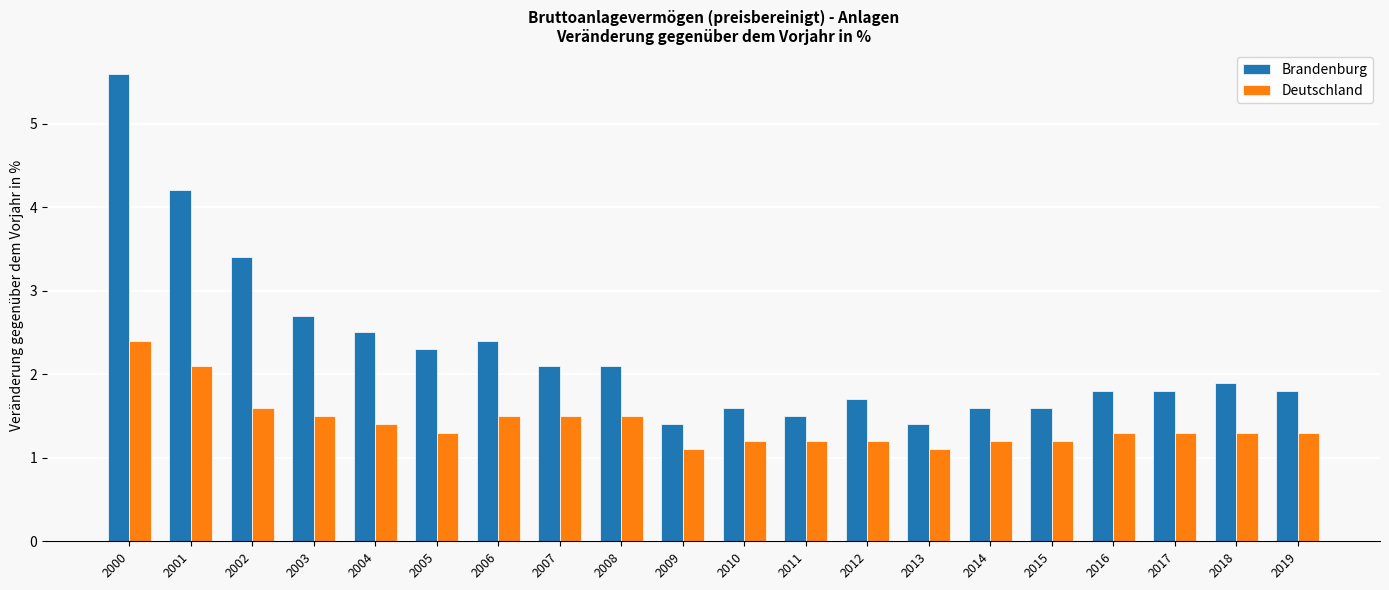

Which series has the largest total across all categories?

Brandenburg